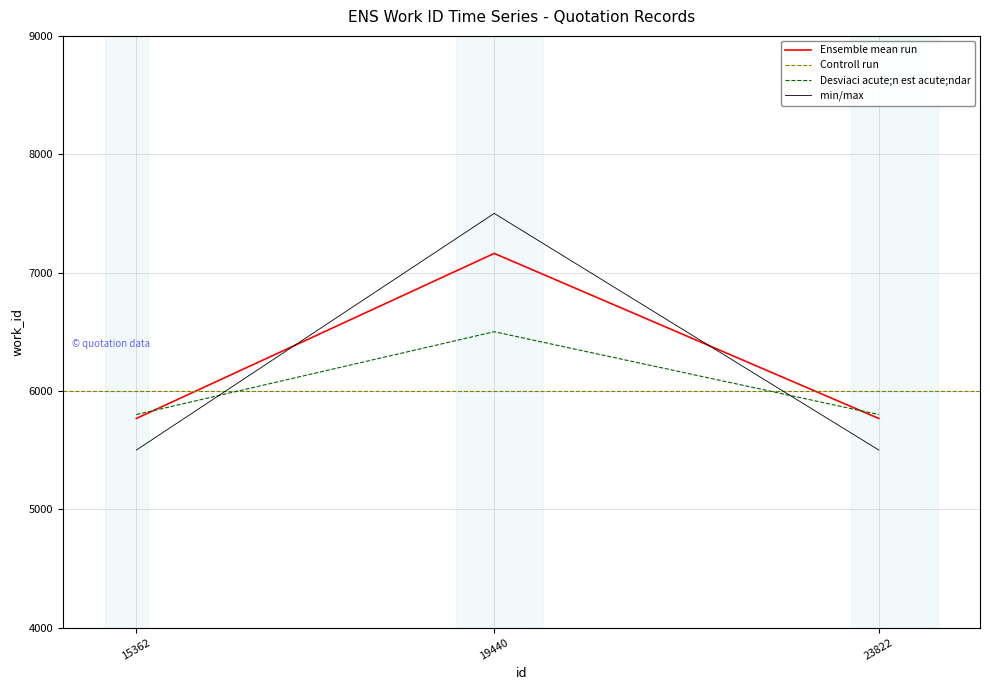

Does the chart have visible grid lines?

Yes